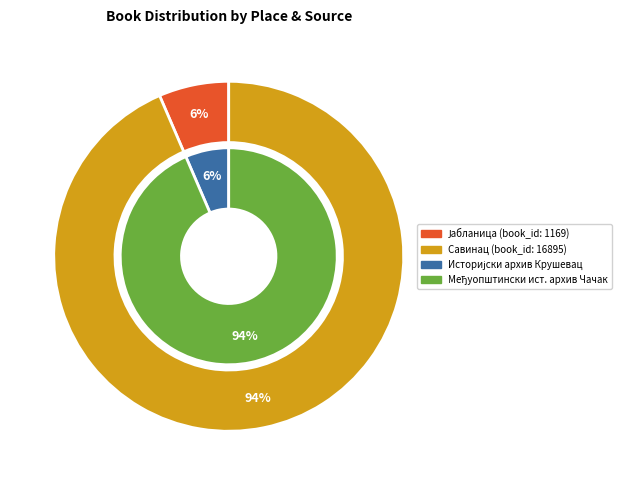

How many segments does this pie chart have?

2